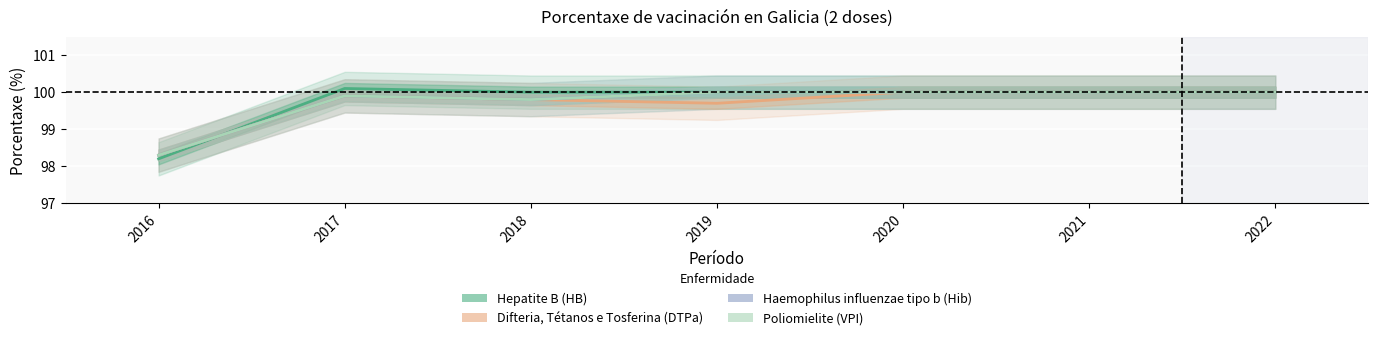

Which category has the highest value across all series?

2017